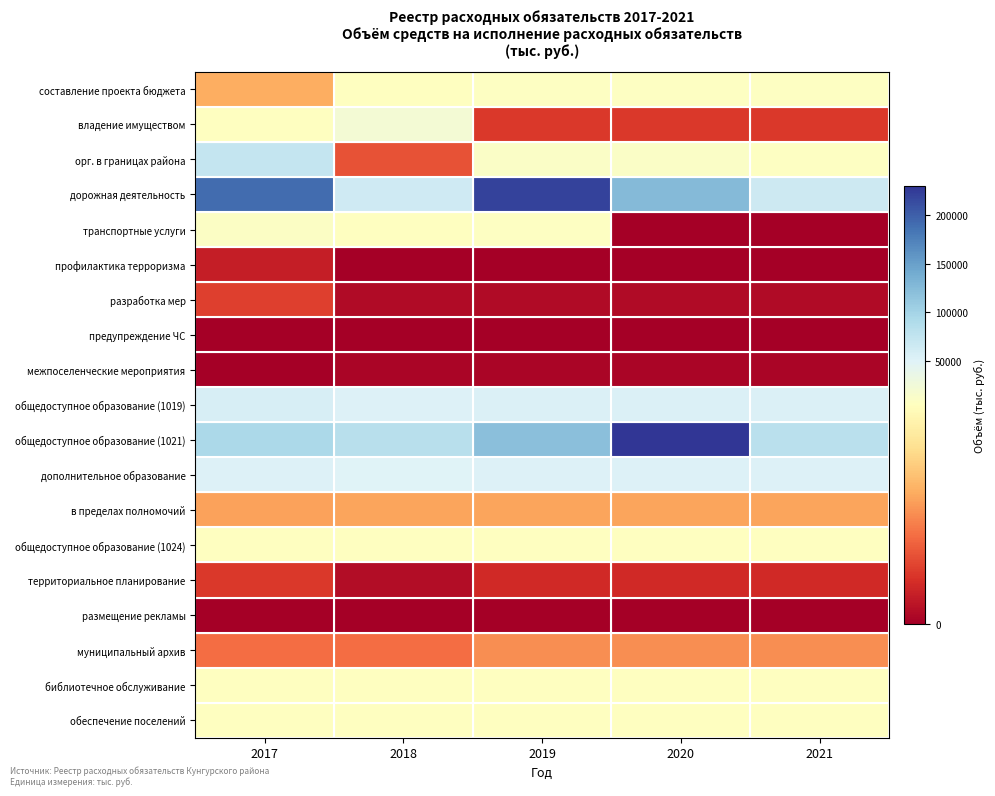

Reading right to left, list all the values displayed in this chart.

составление проекта бюджета: 2021=7791.3	2020=7791.3	2019=7791.3	2018=4886.1	2017=2968.0
владение имуществом: 2021=1135.3	2020=1135.3	2019=1135.3	2018=22315.3	2017=4926.4
орг. в границах района: 2021=7500.0	2020=11667.6	2019=10360.9	2018=1541.3	2017=71959.0
дорожная деятельность: 2021=64999.6	2020=126008.2	2019=220986.9	2018=64222.1	2017=190567.3
транспортные услуги: 2021=0.0	2020=0.0	2019=7307.4	2018=6197.7	2017=8503.2
профилактика терроризма: 2021=0.0	2020=0.0	2019=0.0	2018=5.0	2017=644.5
разработка мер: 2021=250.0	2020=250.0	2019=250.0	2018=250.0	2017=1230.0
предупреждение ЧС: 2021=0.0	2020=0.0	2019=20.0	2018=7.0	2017=0.0
межпоселенческие мероприятия: 2021=125.4	2020=125.4	2019=125.4	2018=125.4	2017=25.4
общедоступное образование (1019): 2021=52571.7	2020=52660.8	2019=52660.8	2018=51919.1	2017=57547.2
общедоступное образование (1021): 2021=81411.2	2020=230537.0	2019=120568.7	2018=83600.3	2017=93160.3
дополнительное образование: 2021=51011.6	2020=51011.6	2019=51011.6	2018=49660.5	2017=52363.9
в пределах полномочий: 2021=2805.9	2020=2805.9	2019=2805.9	2018=2805.9	2017=2755.9
общедоступное образование (1024): 2021=6648.1	2020=6648.1	2019=6648.1	2018=6186.0	2017=6551.2
территориальное планирование: 2021=849.6	2020=849.6	2019=849.6	2018=287.6	2017=1117.6
размещение рекламы: 2021=19.5	2020=19.5	2019=19.5	2018=19.5	2017=19.5
муниципальный архив: 2021=2468.5	2020=2468.5	2019=2468.5	2018=1979.3	2017=1957.0
библиотечное обслуживание: 2021=5251.9	2020=5274.4	2019=5274.4	2018=5949.8	2017=6066.7
обеспечение поселений: 2021=5981.4	2020=5981.4	2019=5981.4	2018=6180.2	2017=6371.8